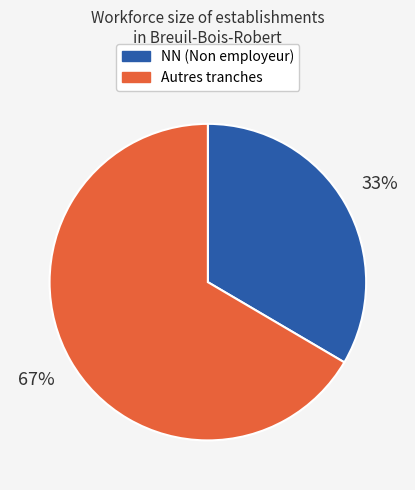

Is there any slice that represents more than half of the pie?

Yes